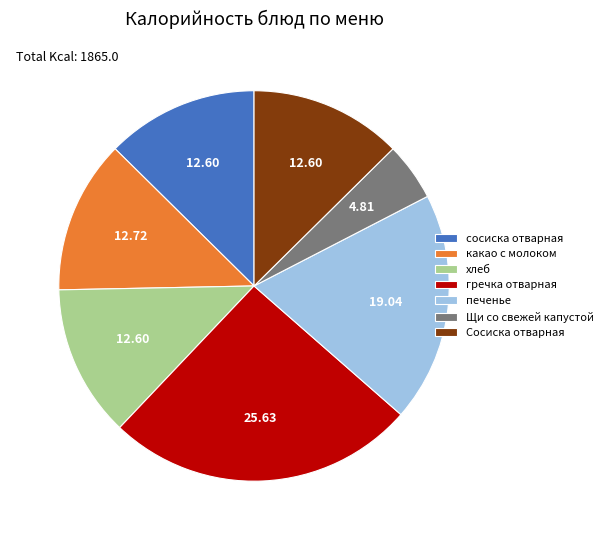

Does гречка отварная represent more than half of the total?

No